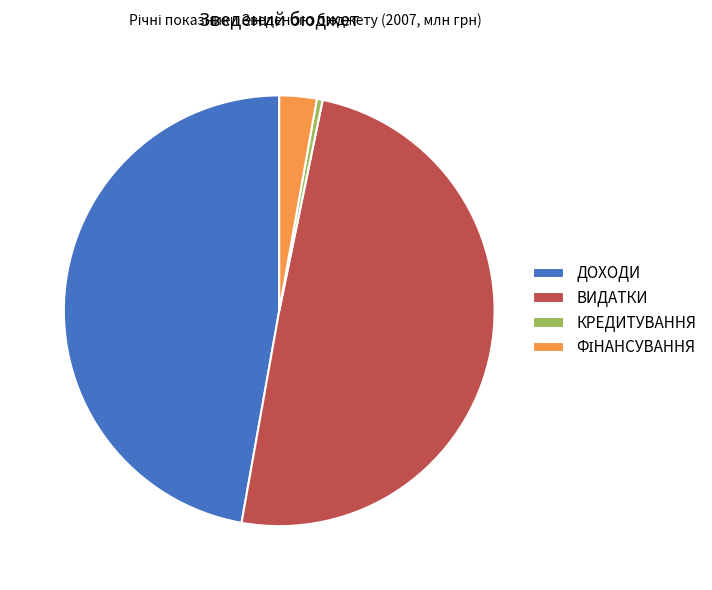

Which category has the biggest portion of the pie?

ВИДАТКИ